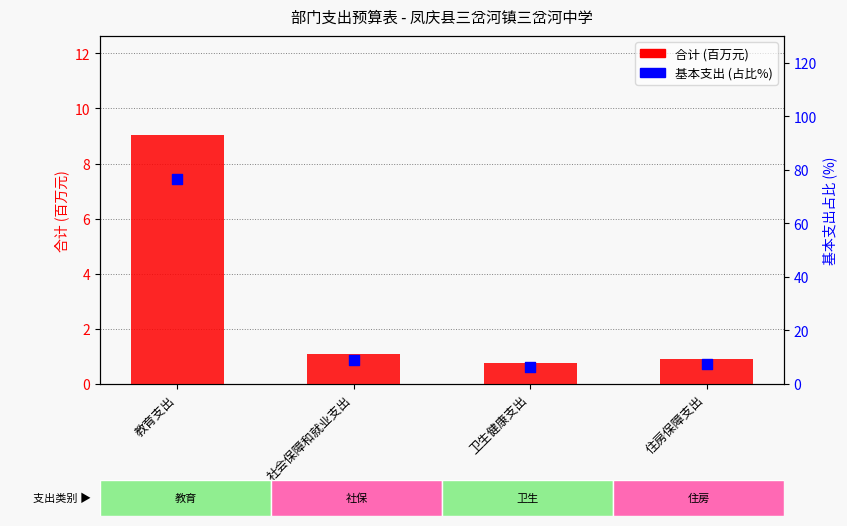

Which series has the largest total across all categories?

基本支出 (占比%)